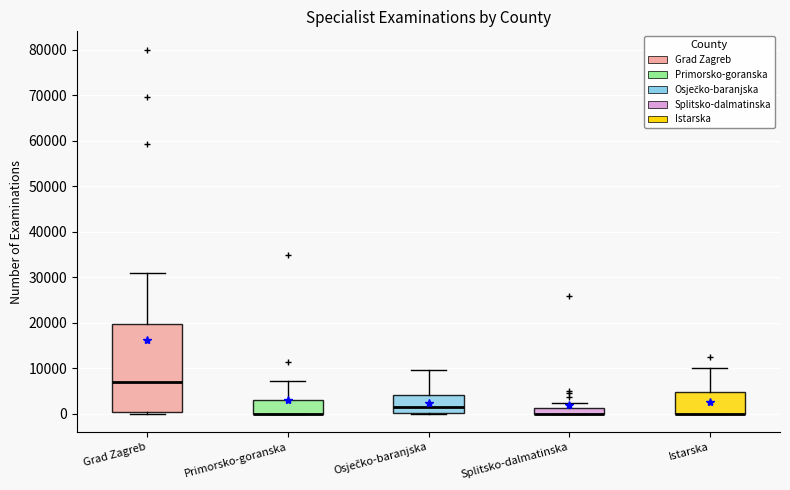

Comparing the boxes themselves (not the whiskers), which one is the tallest?

Grad Zagreb